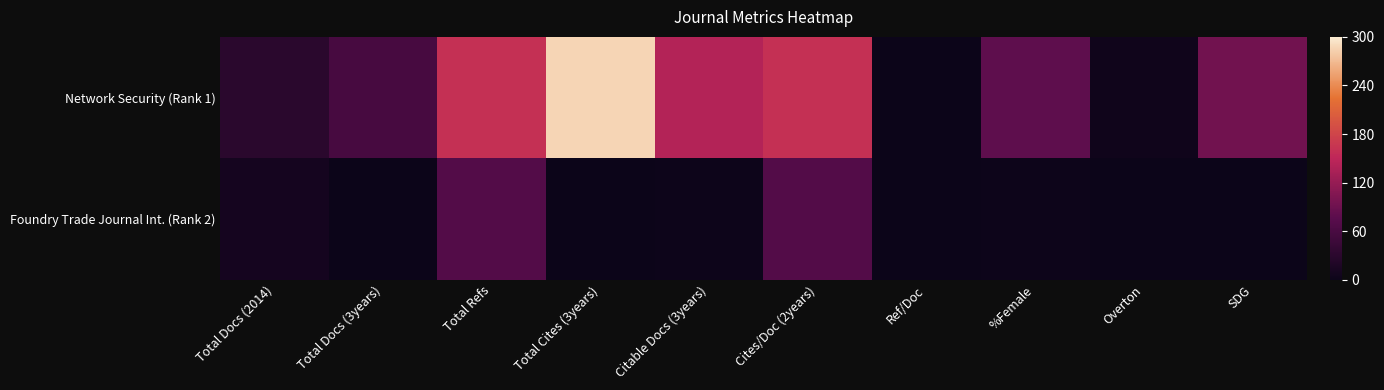

Which series changed the most between Cites/Doc (2years) and Overton?

Network Security (Rank 1)